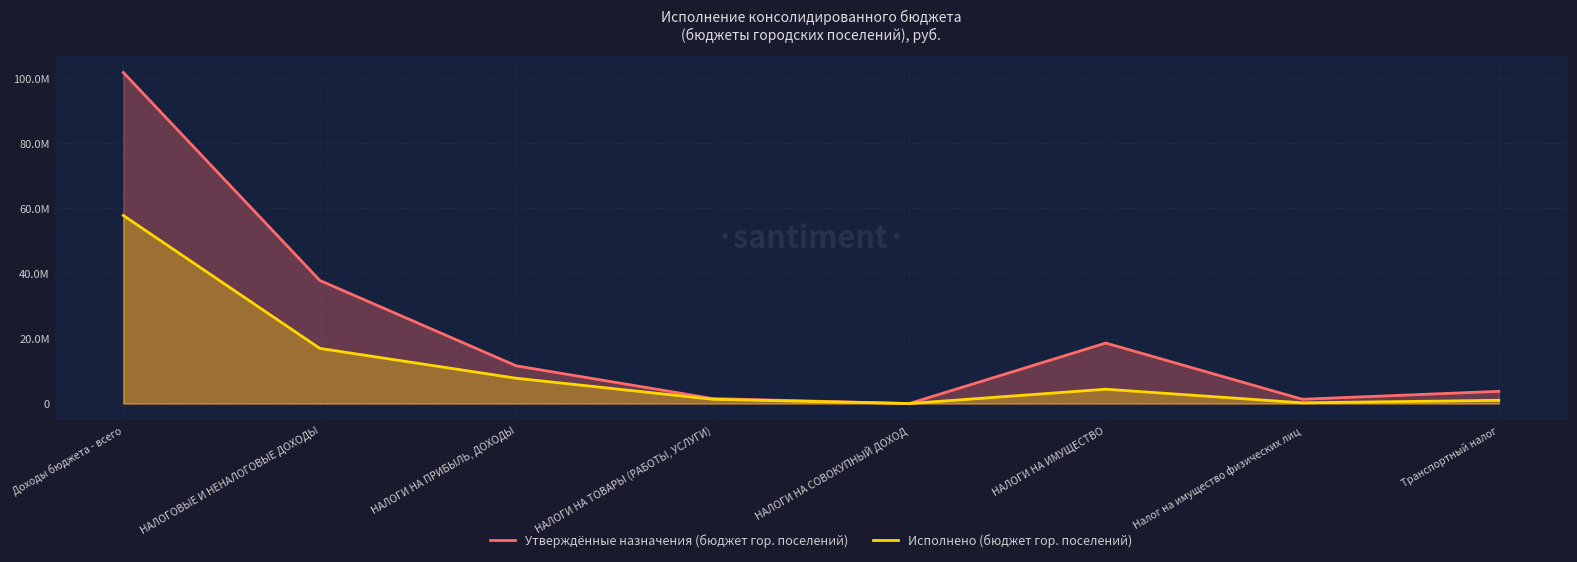

What is the difference between the highest and lowest values at НАЛОГИ НА ТОВАРЫ (РАБОТЫ, УСЛУГИ)?

212827.9